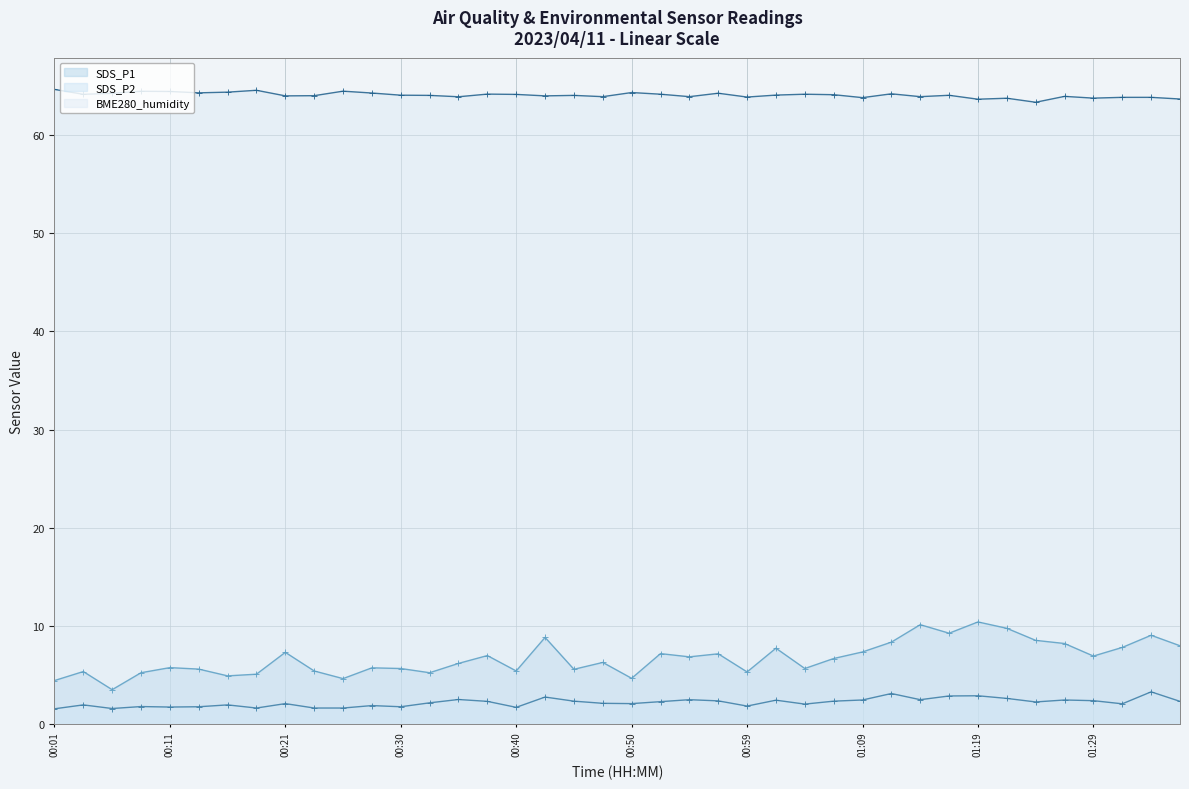

At 34, list the series in order from largest to smallest.

BME280_humidity (line), SDS_P1 (line), SDS_P2 (line)